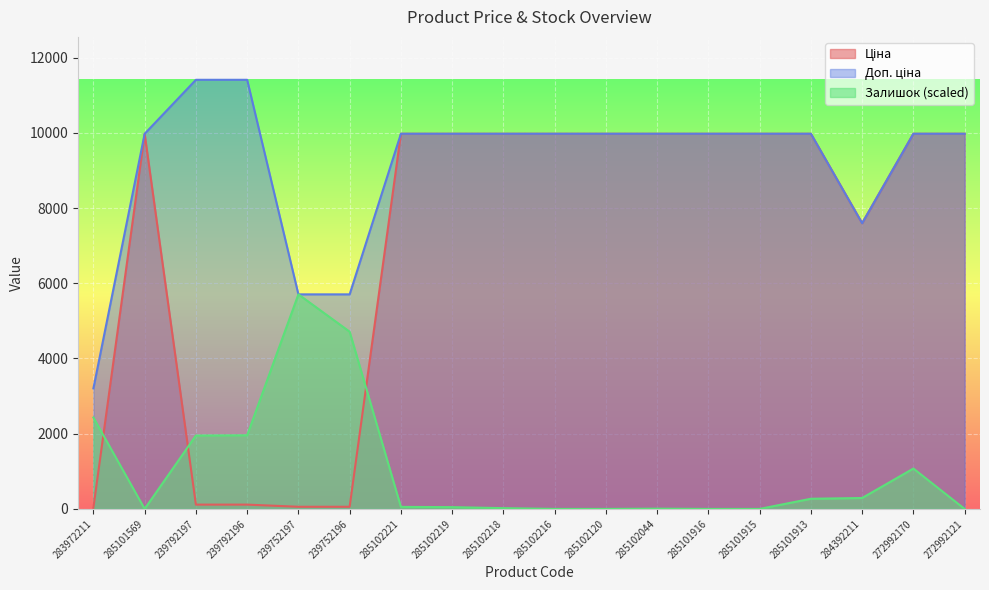

At which category is the sum across all series the highest?

272992170